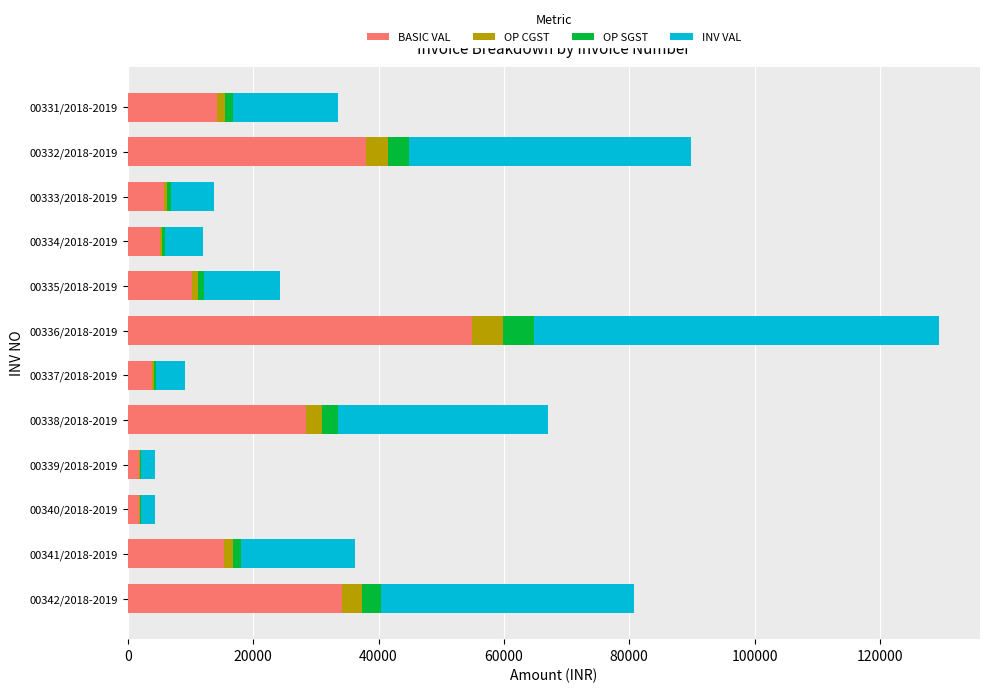

What is the maximum value for BASIC VAL?

54867.5